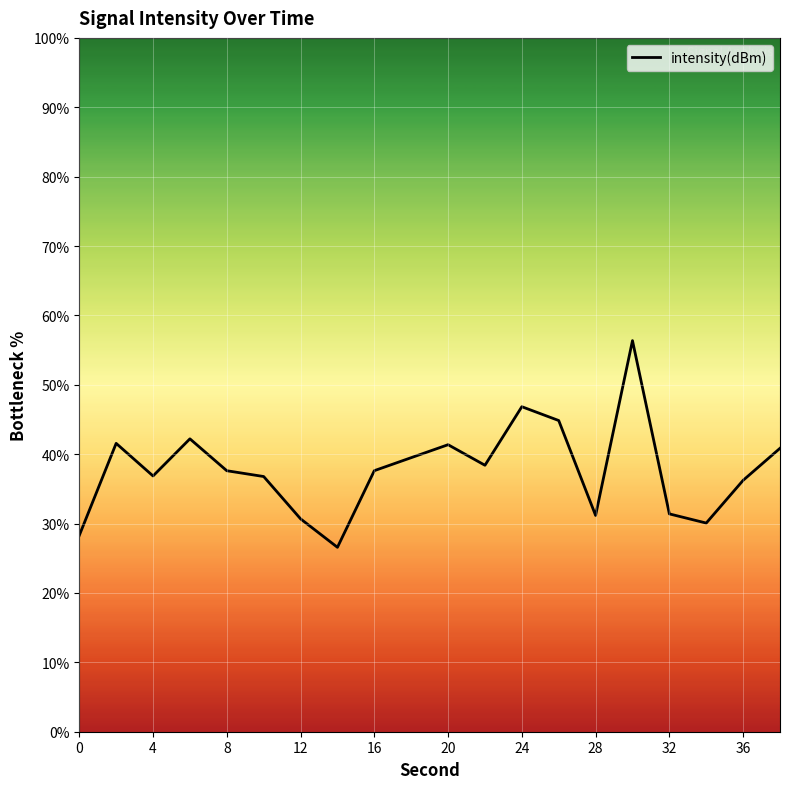

What is the average value?

37.8